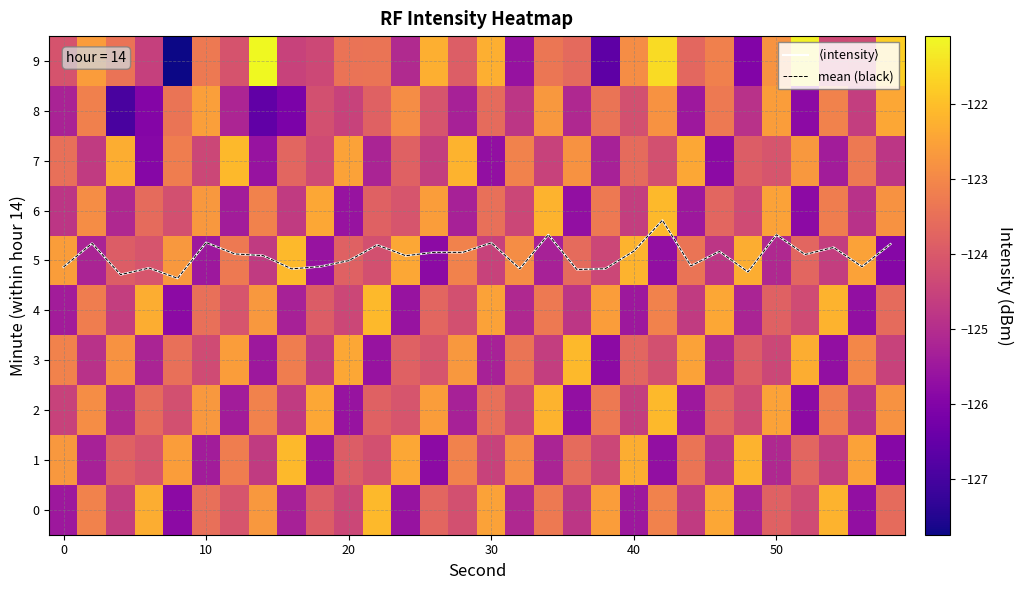

At which category is the sum across all series the highest?

21